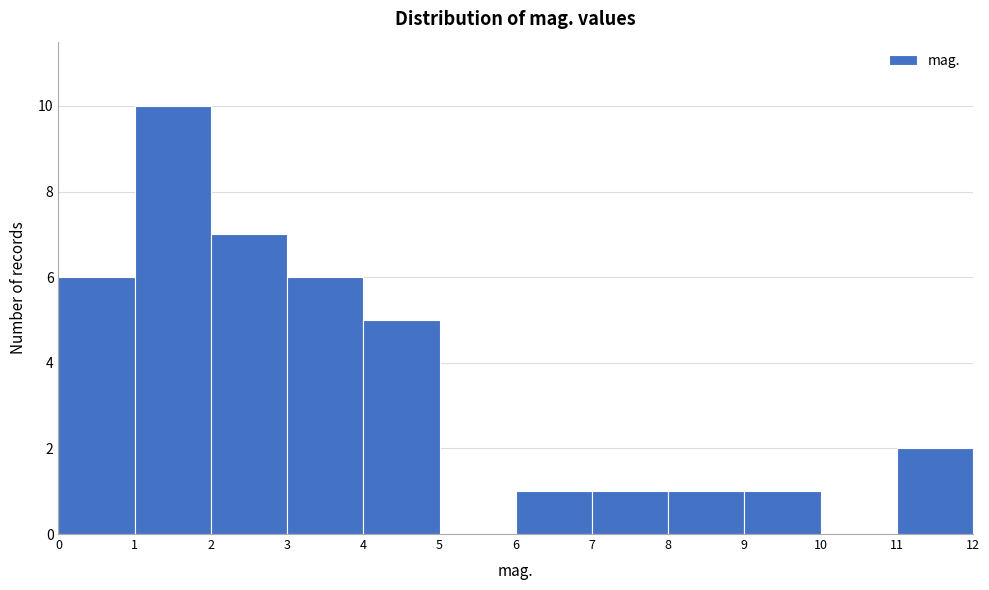

Reading left to right, list every bar in this chart as the range it spans on the x-axis followed by its height. The values are not printed on the chart, so give them approximately, as read against the axis.

0 to 1: 6
1 to 2: 10
2 to 3: 7
3 to 4: 6
4 to 5: 5
5 to 6: 0
6 to 7: 1
7 to 8: 1
8 to 9: 1
9 to 10: 1
10 to 11: 0
11 to 12: 2